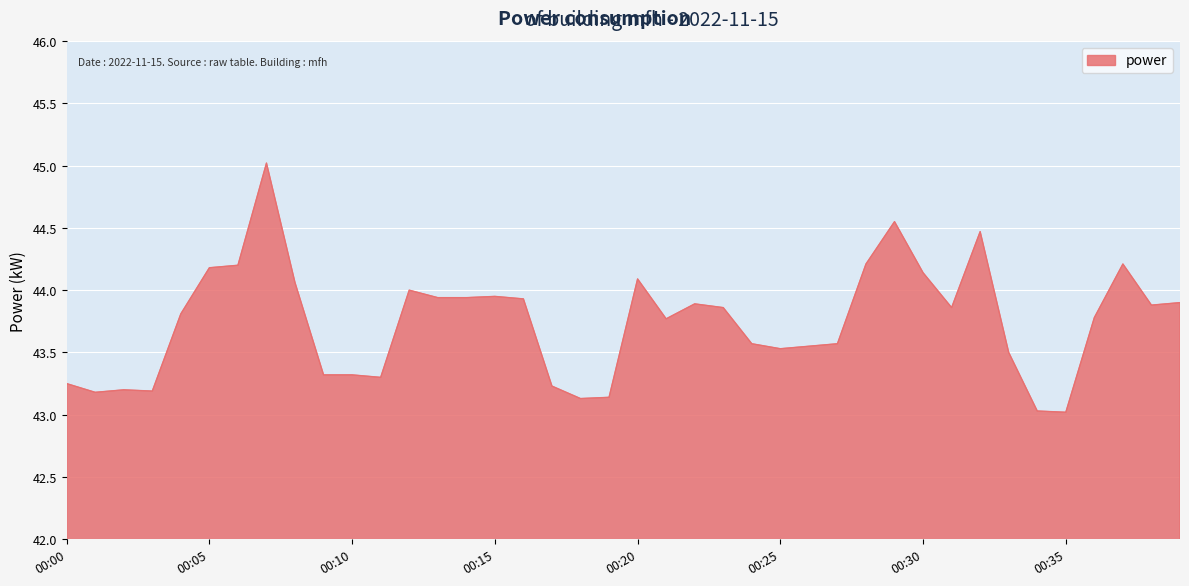

What is the minimum value shown in the chart?

43.0